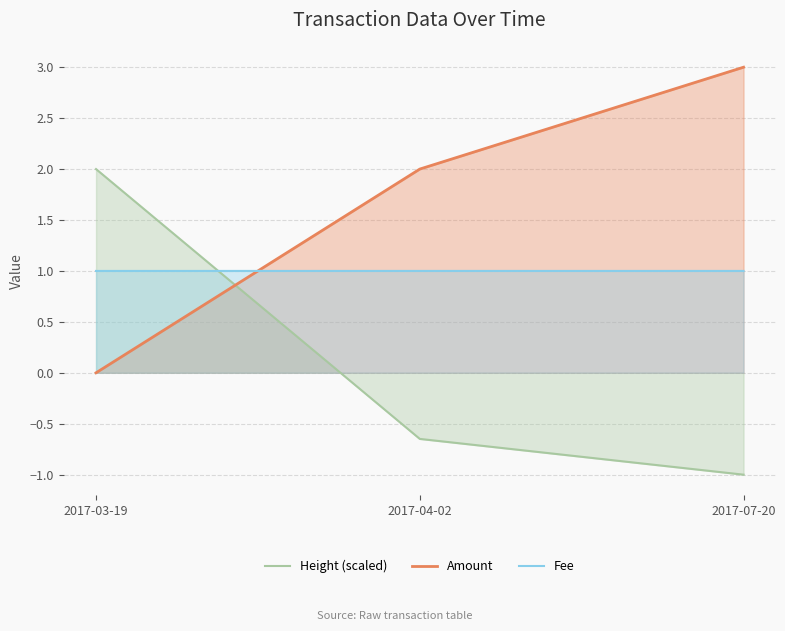

Reading right to left, extract all data points from this chart.

Height (scaled): 2017-07-20=-1.0	2017-04-02=-0.6	2017-03-19=2.0
Amount: 2017-07-20=3.0	2017-04-02=2.0	2017-03-19=0.0
Fee: 2017-07-20=1.0	2017-04-02=1.0	2017-03-19=1.0